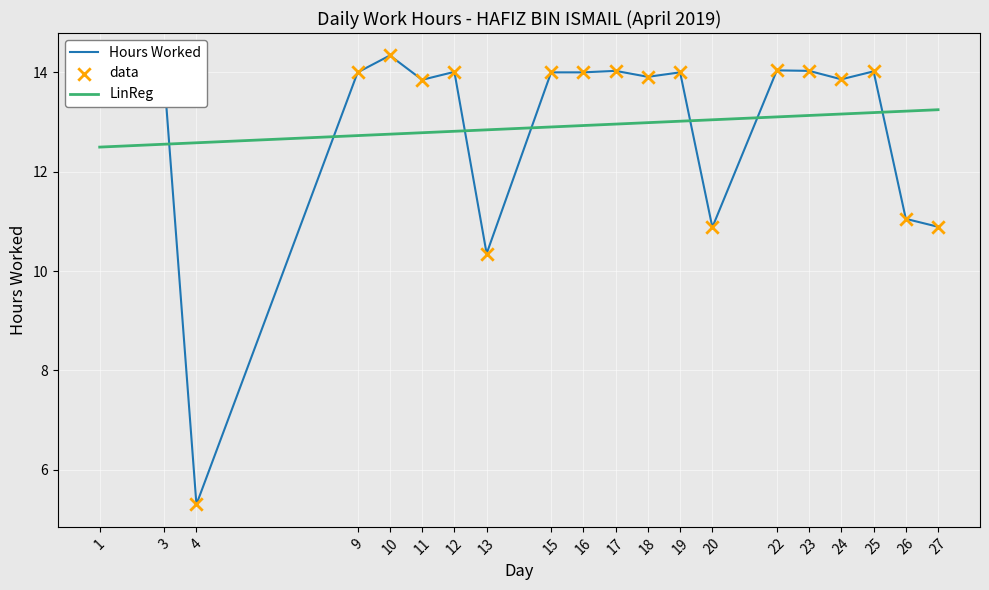

What is the difference between the highest and lowest values at 26?

2.2